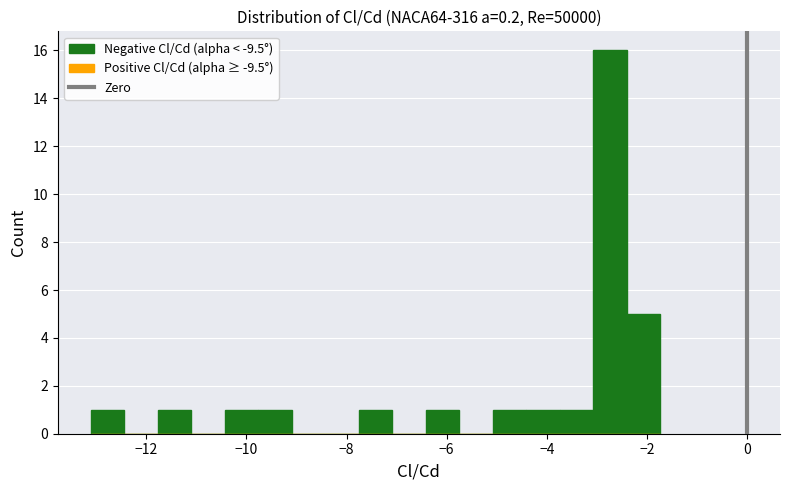

Around what value on the x-axis is the tallest bar? Give the approximate position of its centre, as read against the axis.

-2.8